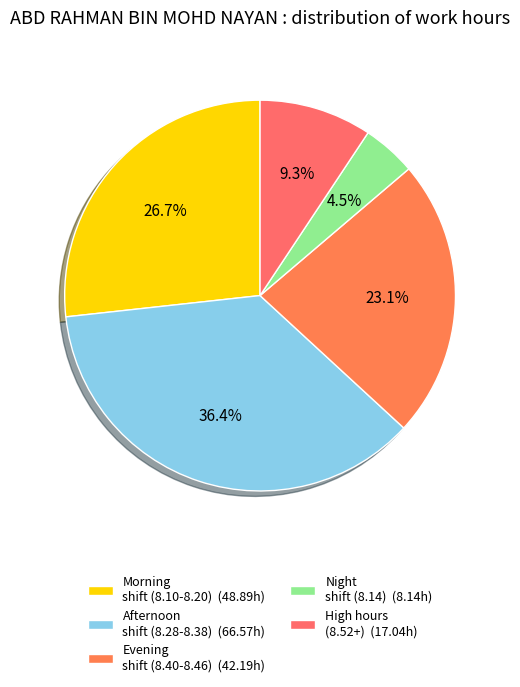

Count the number of slices in the pie.

5